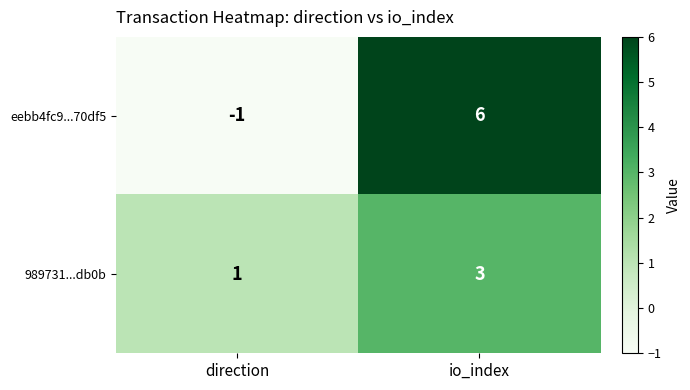

The 989731...db0b series shows 3 at io_index. True or false?

True